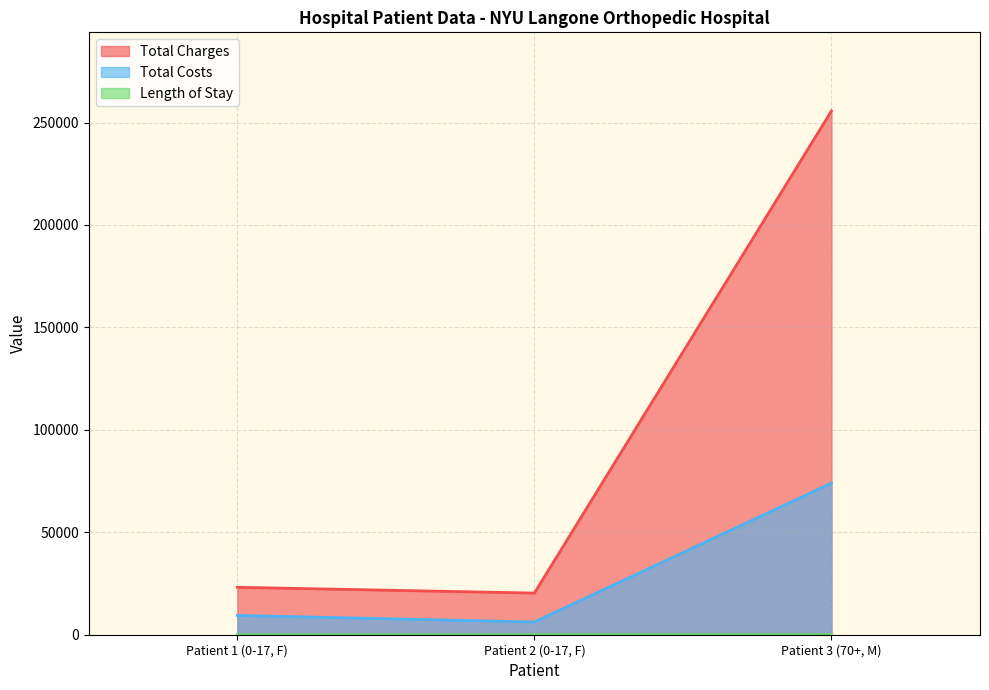

What is the value of the Total Costs point at the 3rd from the left?

74003.1